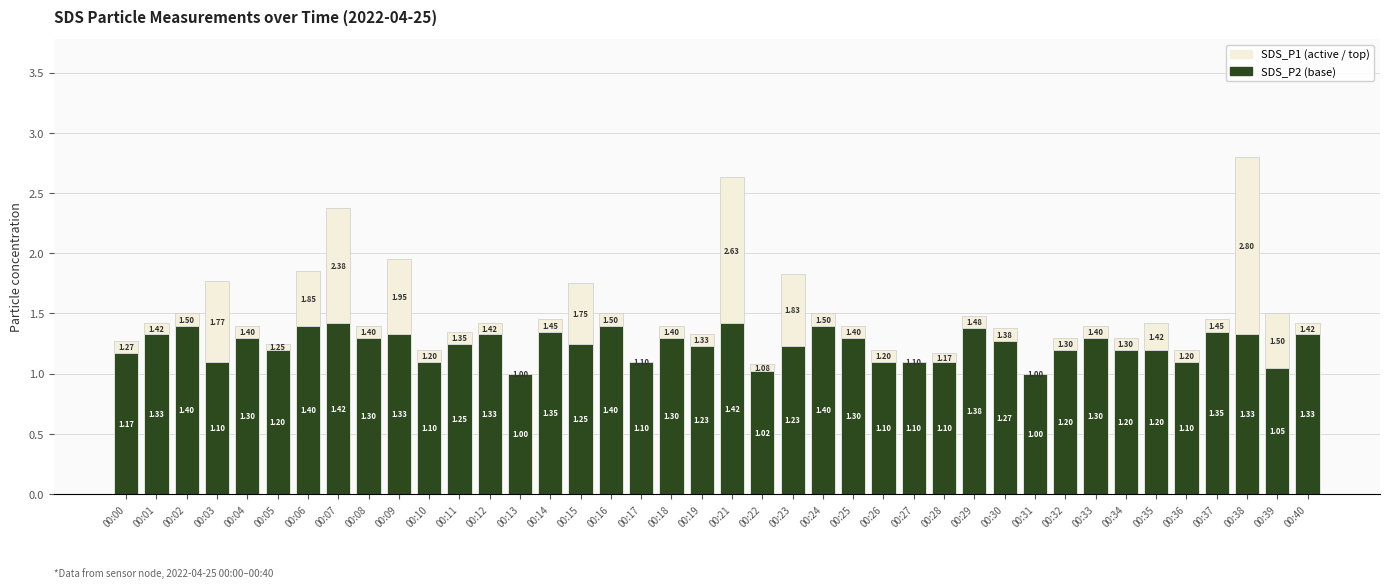

At which category is the sum across all series the highest?

00:38